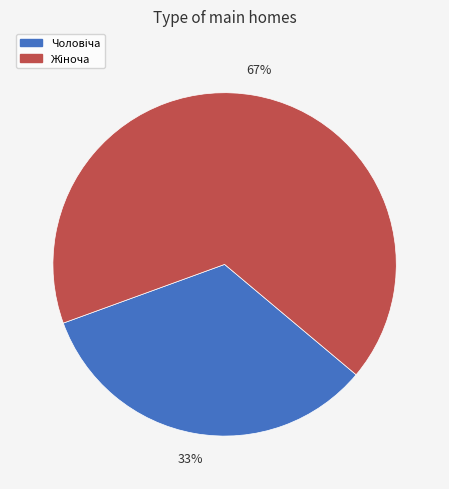

Is there any slice that represents more than half of the pie?

Yes